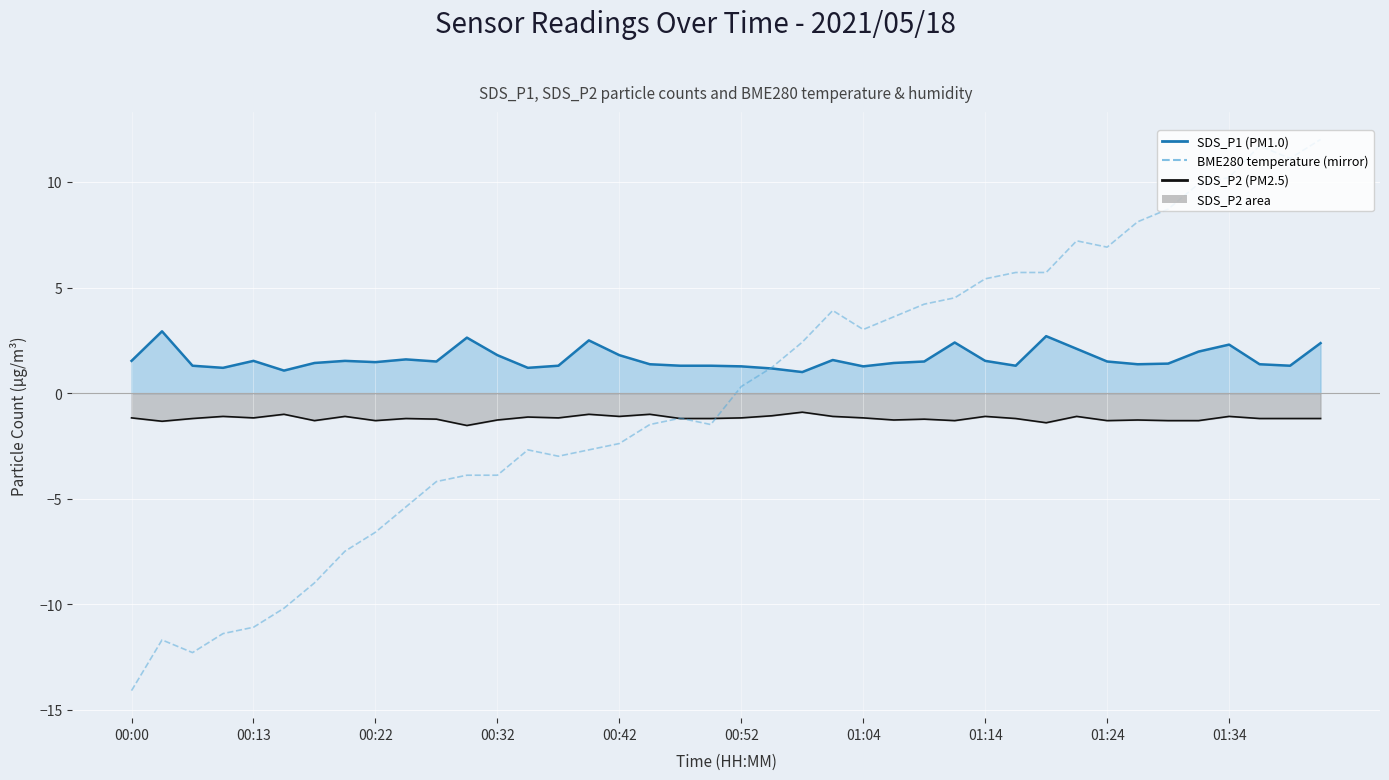

At which label does SDS_P2 line first exceed -1?

22